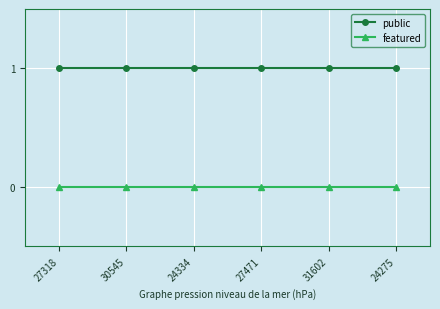

Rank the series at 27318 from highest to lowest value.

public, featured